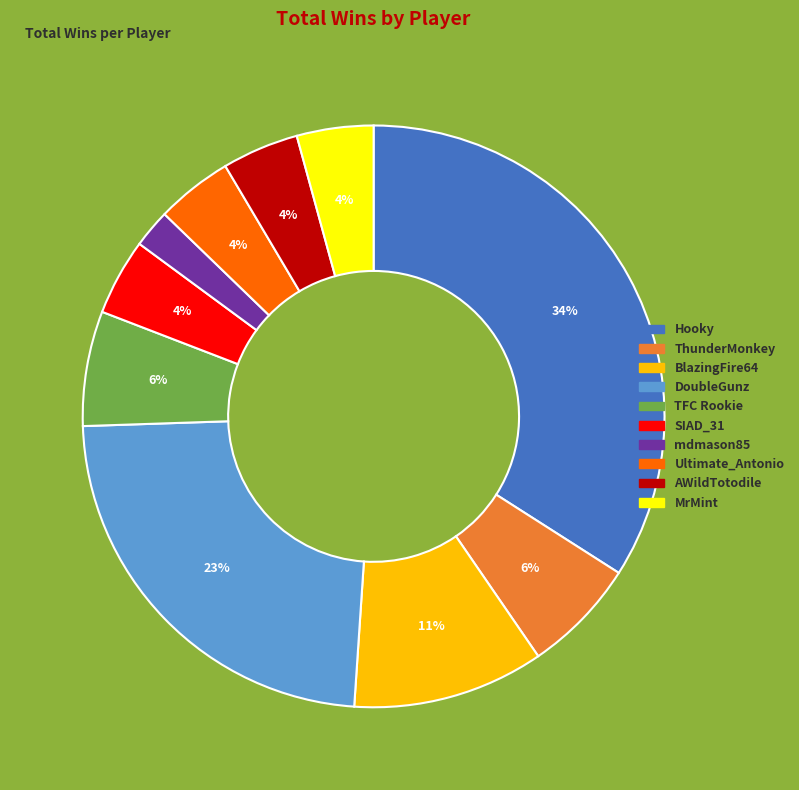

Does any single category account for the majority?

No